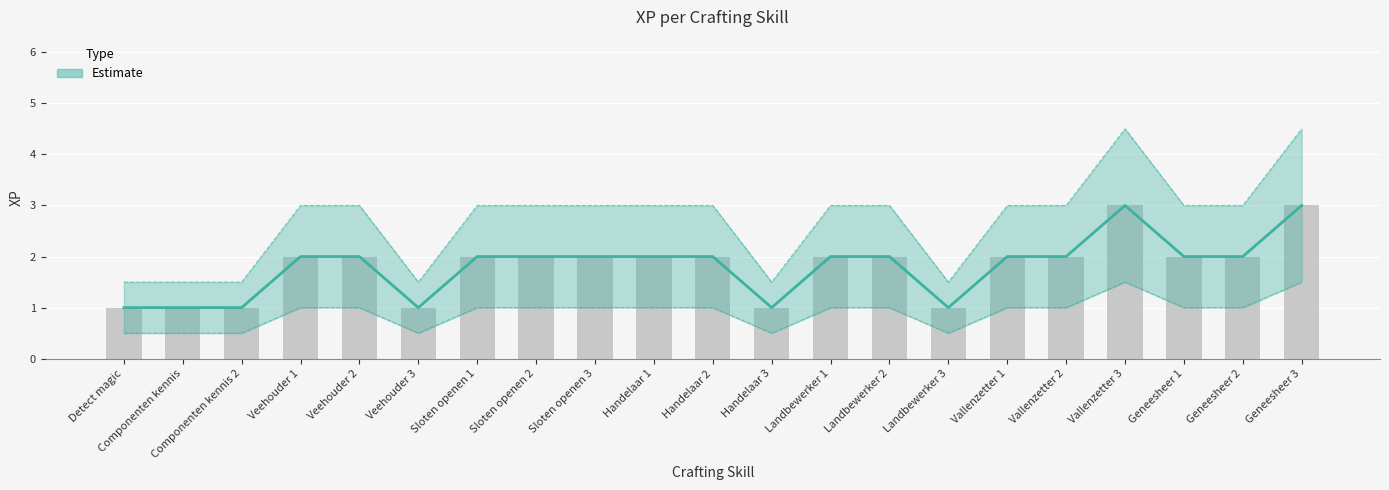

What is the sum of all values?

38